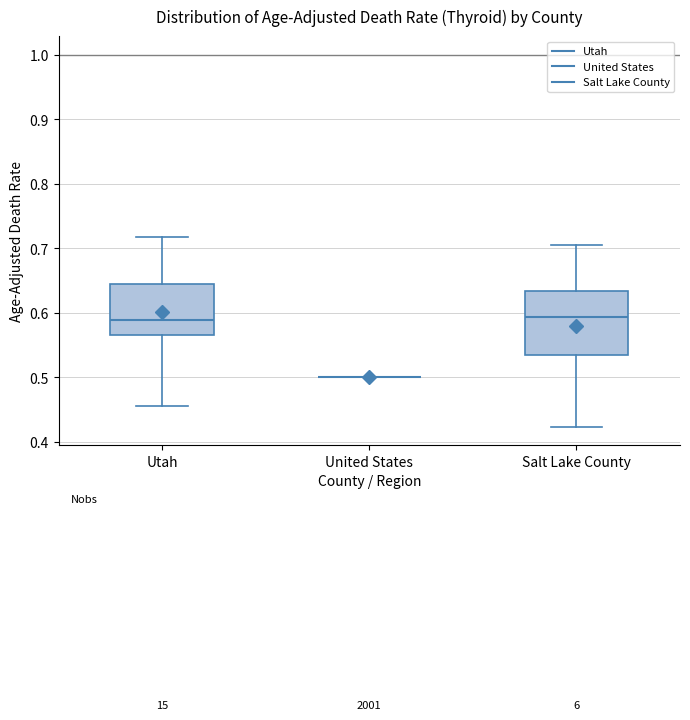

Reading left to right, read every box against the y-axis: the position of its median line, the range the box covers, and the ends of its whiskers. The values are not printed on the chart, so give them approximately, as read against the axis.

Utah: median 0.59, box 0.57 to 0.64, whiskers 0.46 to 0.72
United States: box collapsed to a line at 0.50, whiskers 0.50 to 0.50
Salt Lake County: median 0.59, box 0.53 to 0.63, whiskers 0.42 to 0.71